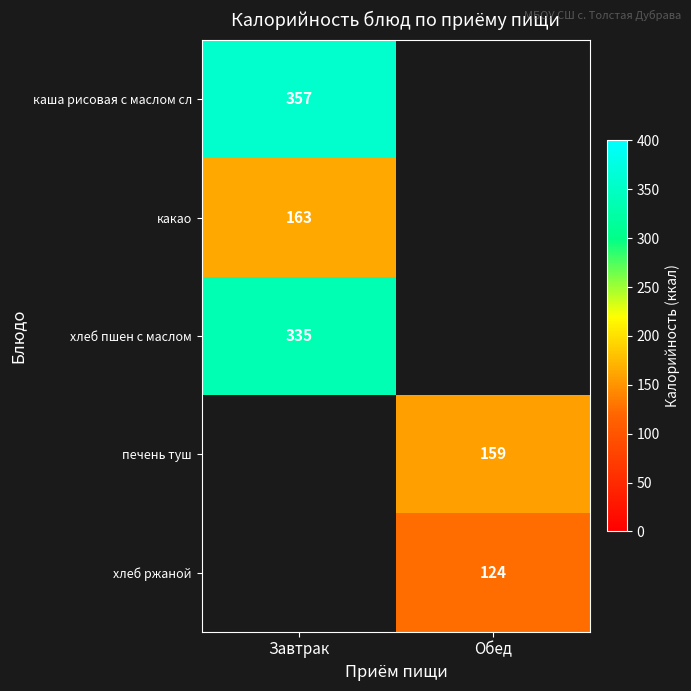

The value of хлеб пшен с маслом at Завтрак is 174. True or false?

False